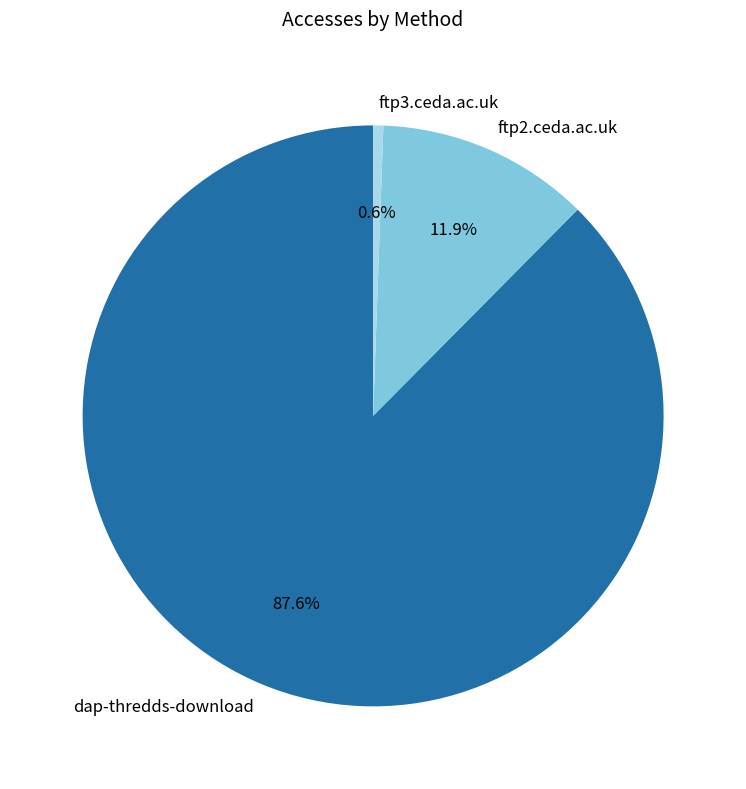

True or false: ftp2.ceda.ac.uk accounts for 22% of the total.

False